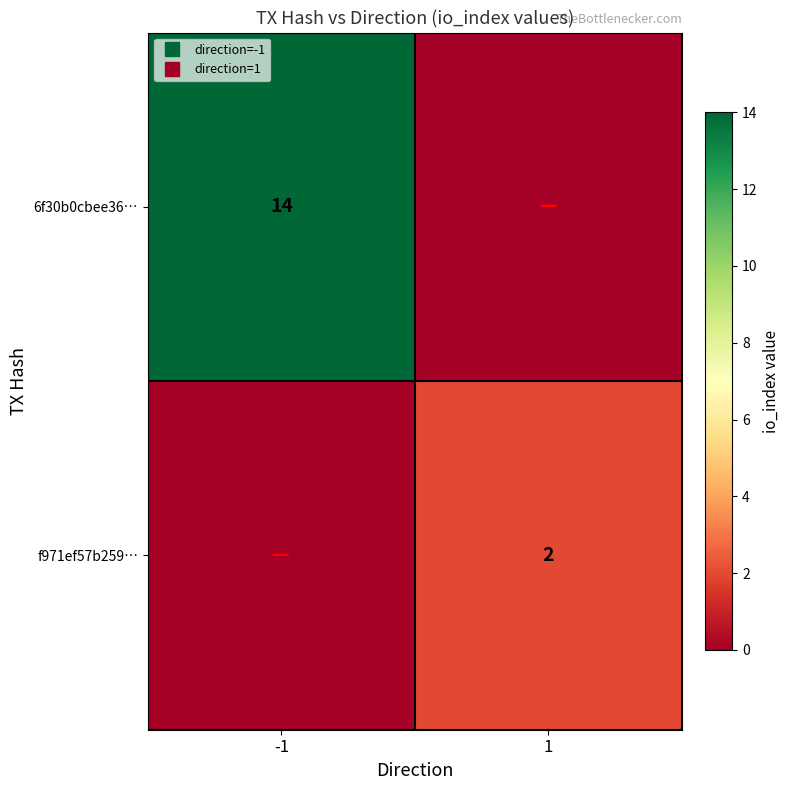

Which series has the largest total across all categories?

6f30b0cbee36…